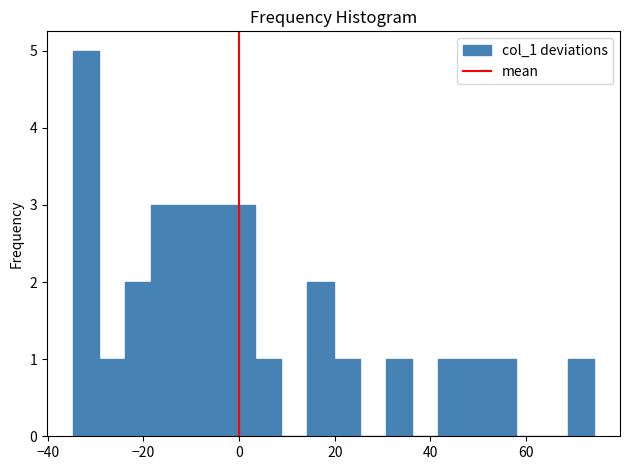

Read against the x-axis, roughly where is the centre of the tallest bar?

-32